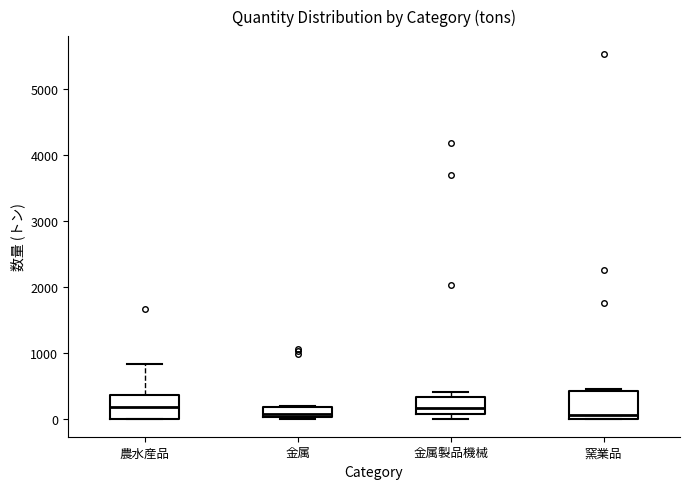

Where is the lower edge of the box for 金属製品機械 on the y-axis? The values are not printed on the chart, so give them approximately, as read against the axis.

100